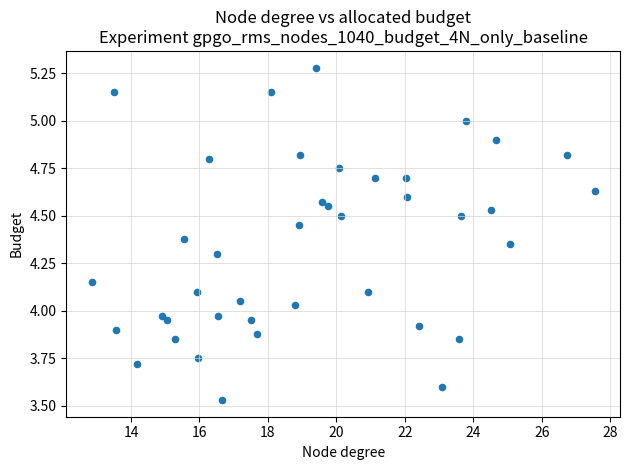

What is the range of X values (max minus min)?

14.7